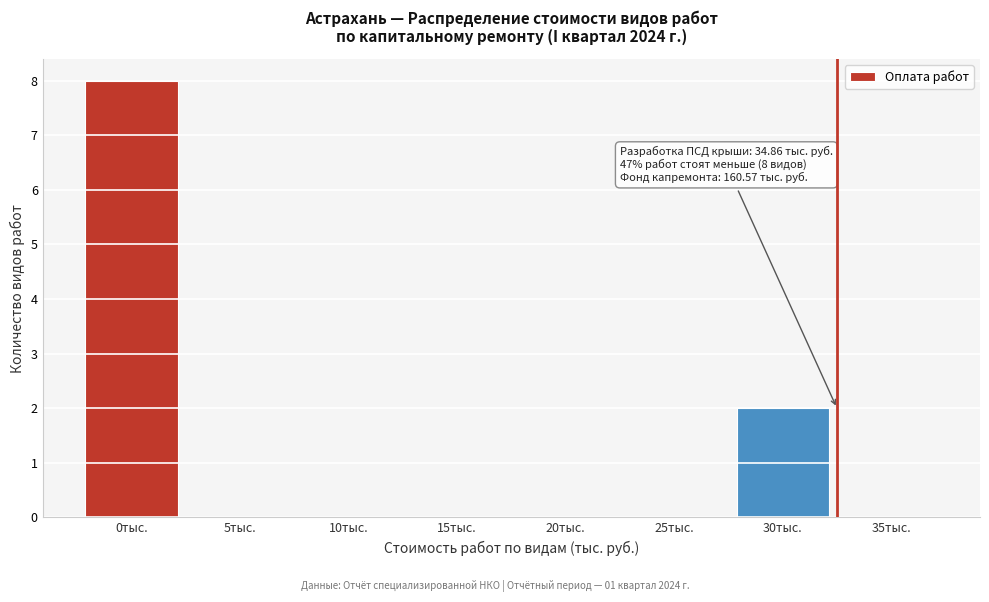

Reading left to right, transcribe all the data shown in this chart.

0тыс.=8	5тыс.=0	10тыс.=0	15тыс.=0	20тыс.=0	25тыс.=0	30тыс.=2	35тыс.=0